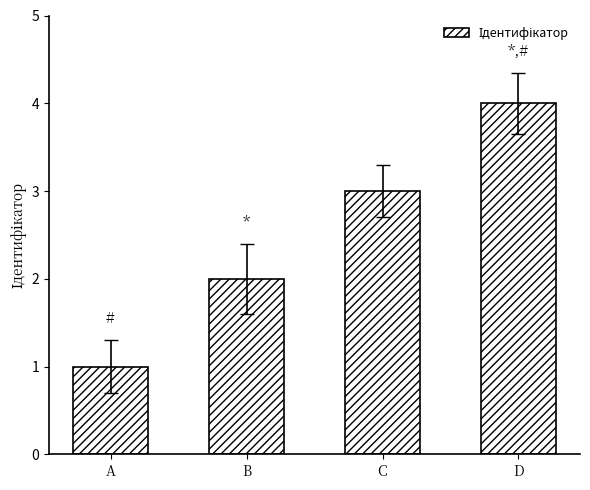

The chart shows a value of 1 at A. True or false?

True